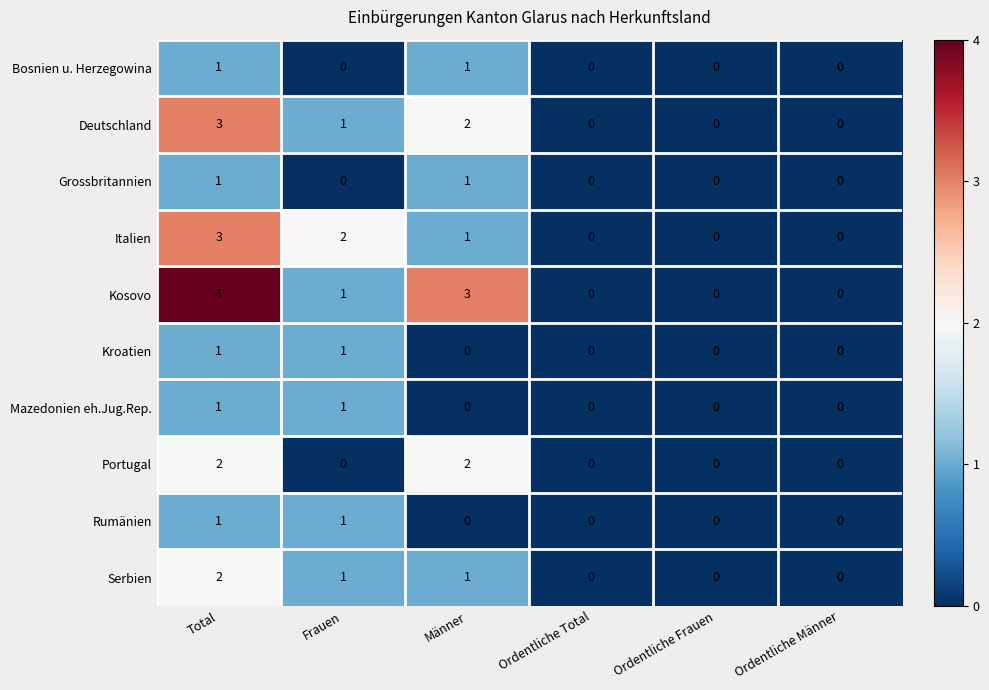

How many Bosnien u. Herzegowina values are between 0 and 1?

6